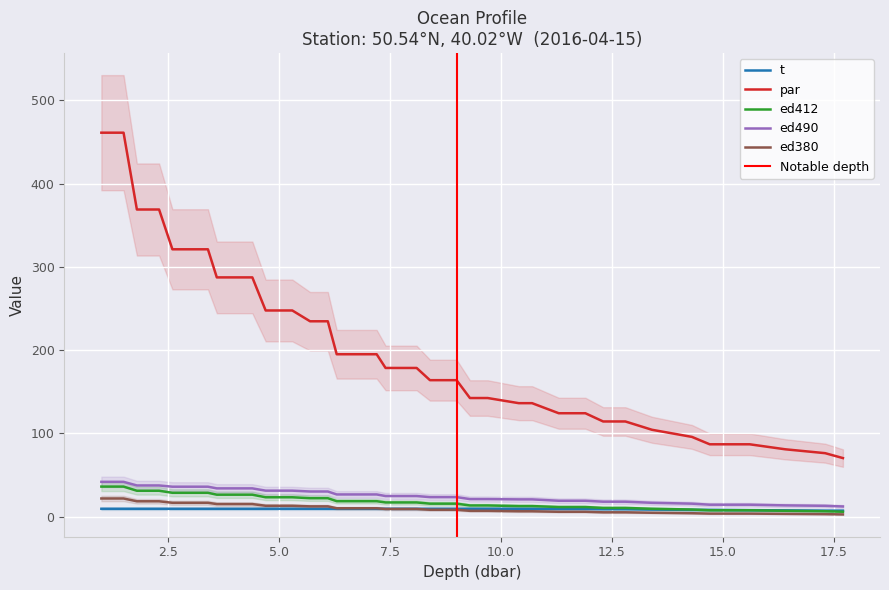

What is the highest value of the ed380 series?

21.7